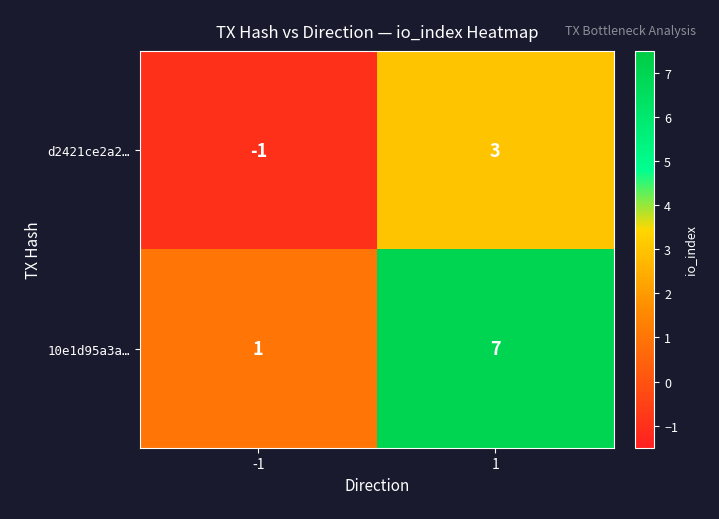

How many categories are shown in the chart?

2